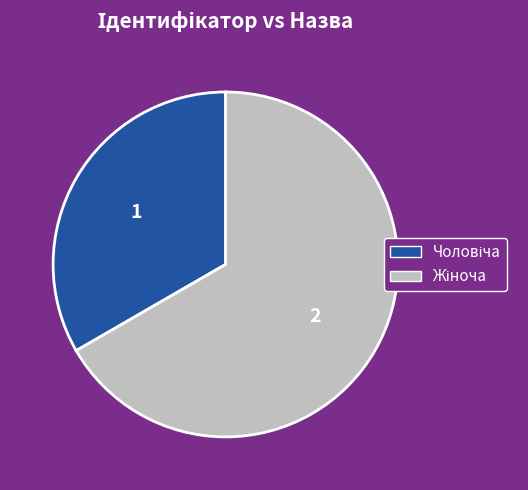

Is there any slice that represents more than half of the pie?

Yes